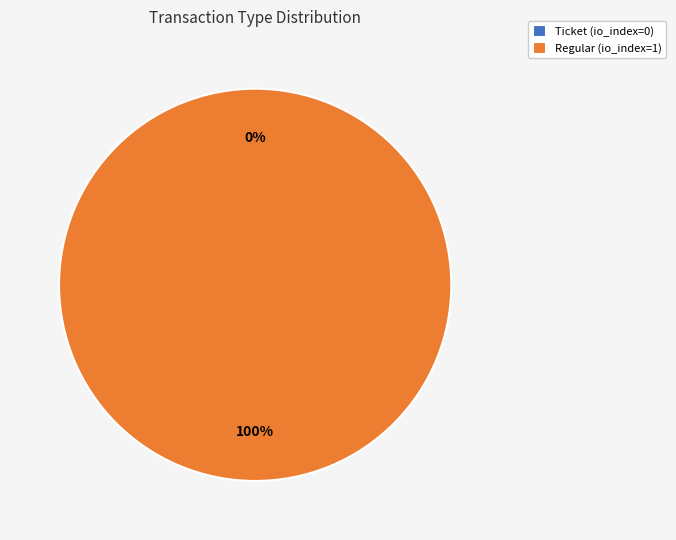

To the nearest percent, what percentage of the pie is Regular?

100%